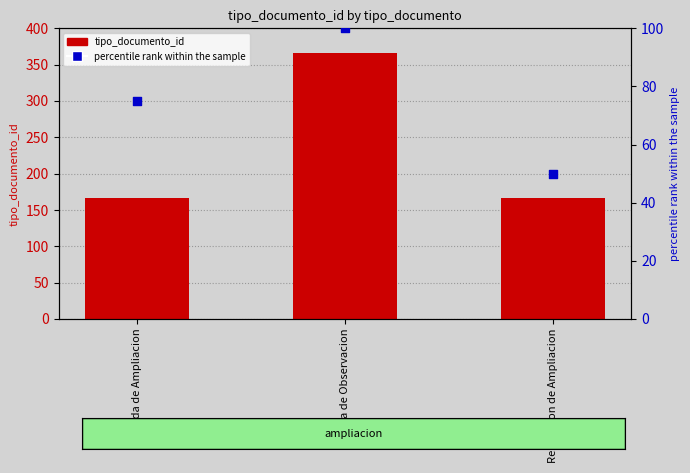

Is the value of percentile rank within the sample at Adenda de Ampliacion greater than the value of tipo_documento_id at Nota de Observacion?

No